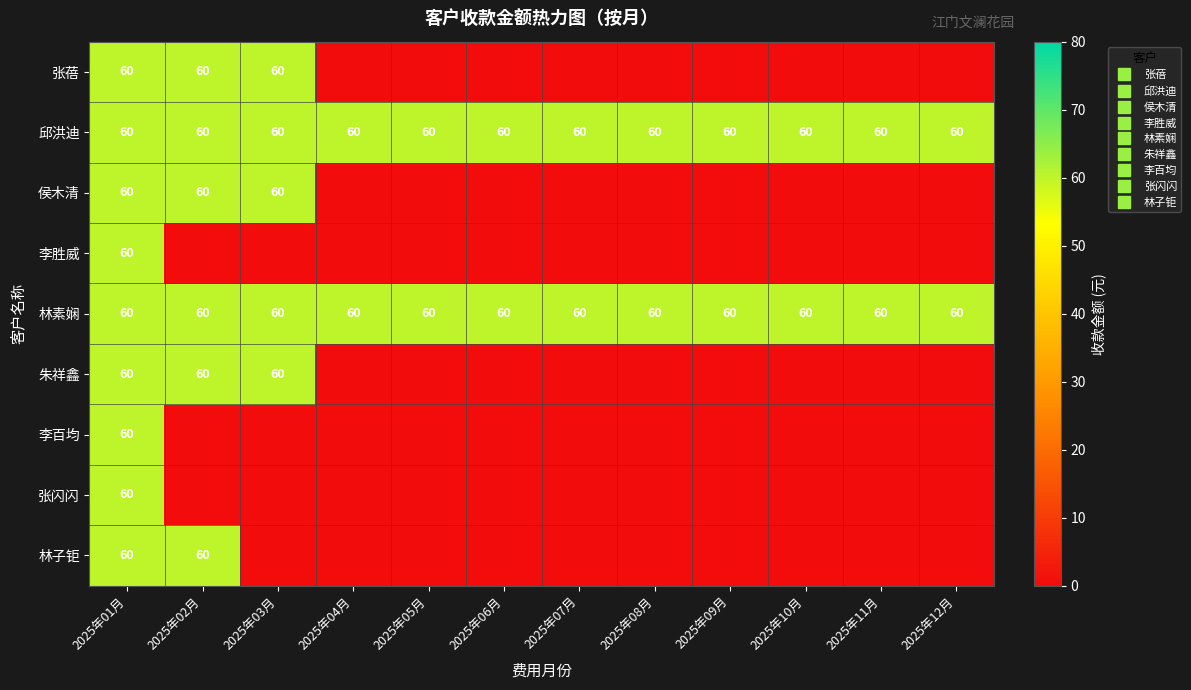

Which category has the highest value in the 张闪闪 series?

2025年01月